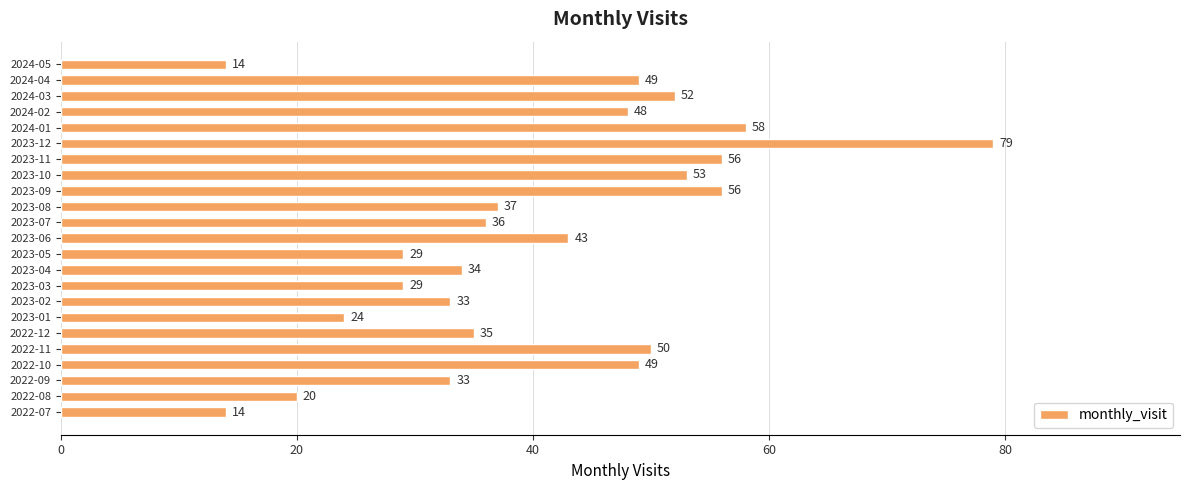

What is the change in value from 2022-07 to 2023-12?

+65